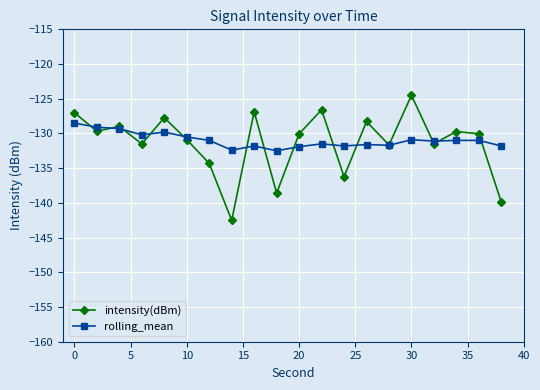

How many times do rolling_mean and intensity(dBm) cross each other?

13